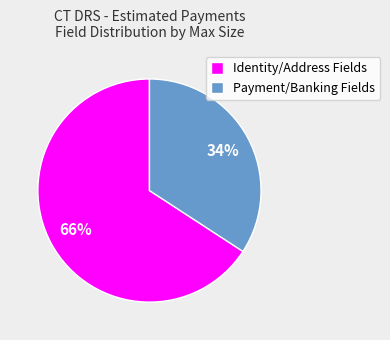

What percentage is the Identity/Address Fields slice, to the nearest percent?

66%